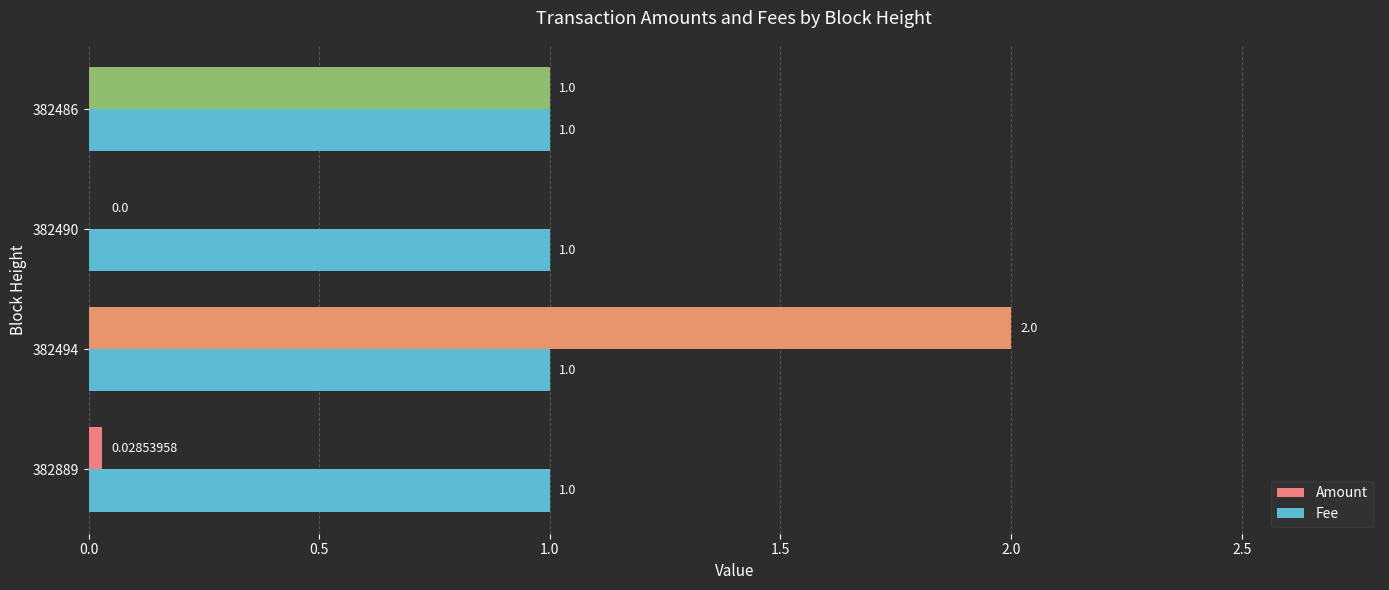

What is the average value of the Fee series?

1.0